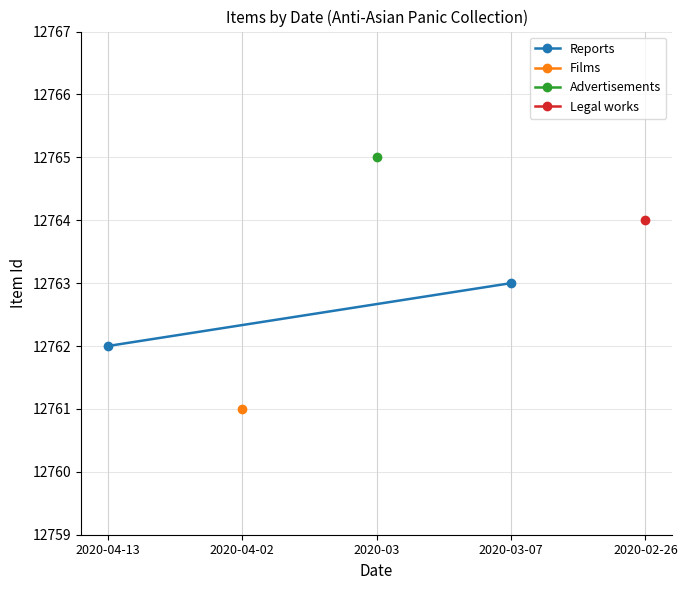

Is it true that the value at 2020-04-13 is 19544?

False